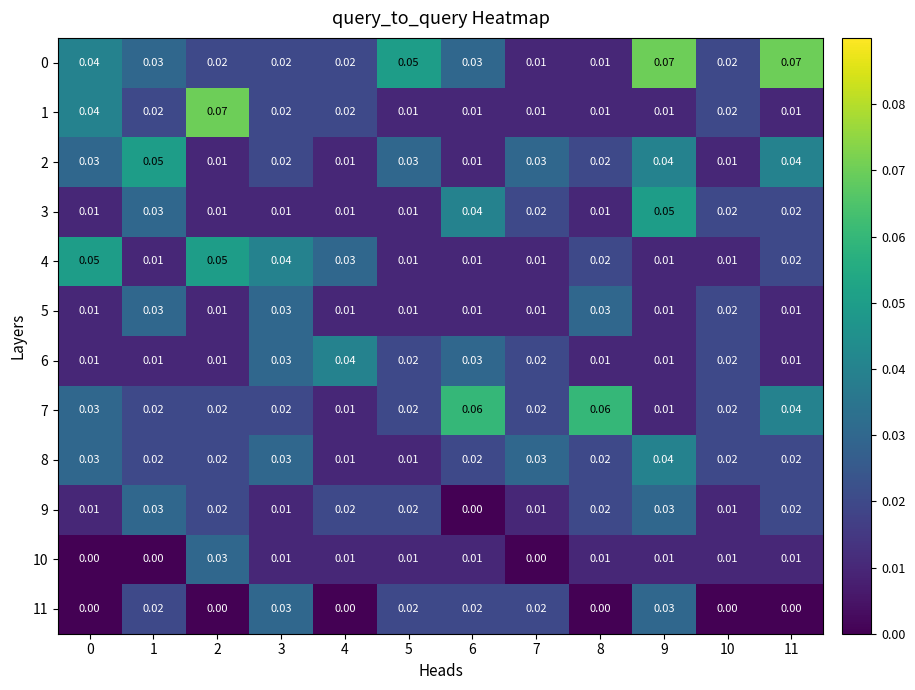

Is the value of 8 at 7 greater than the value of 10 at 0?

Yes